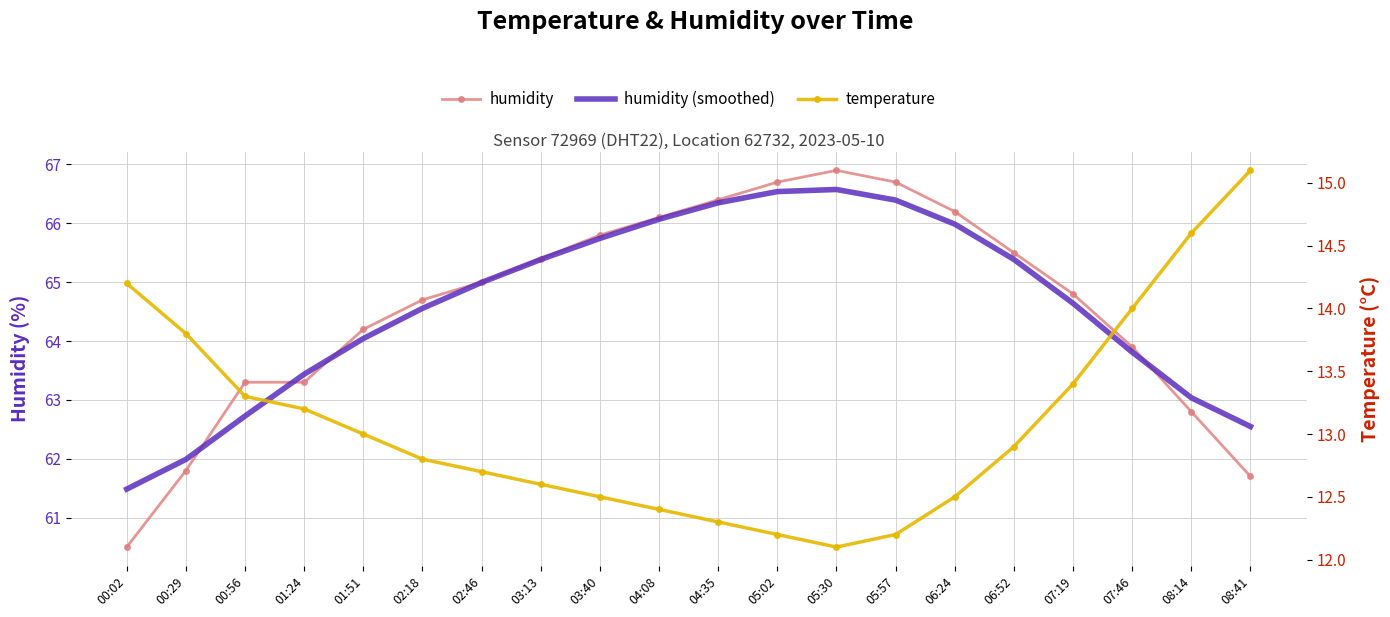

True or false: humidity (smoothed) has more than 1 points higher than both neighbors.

False